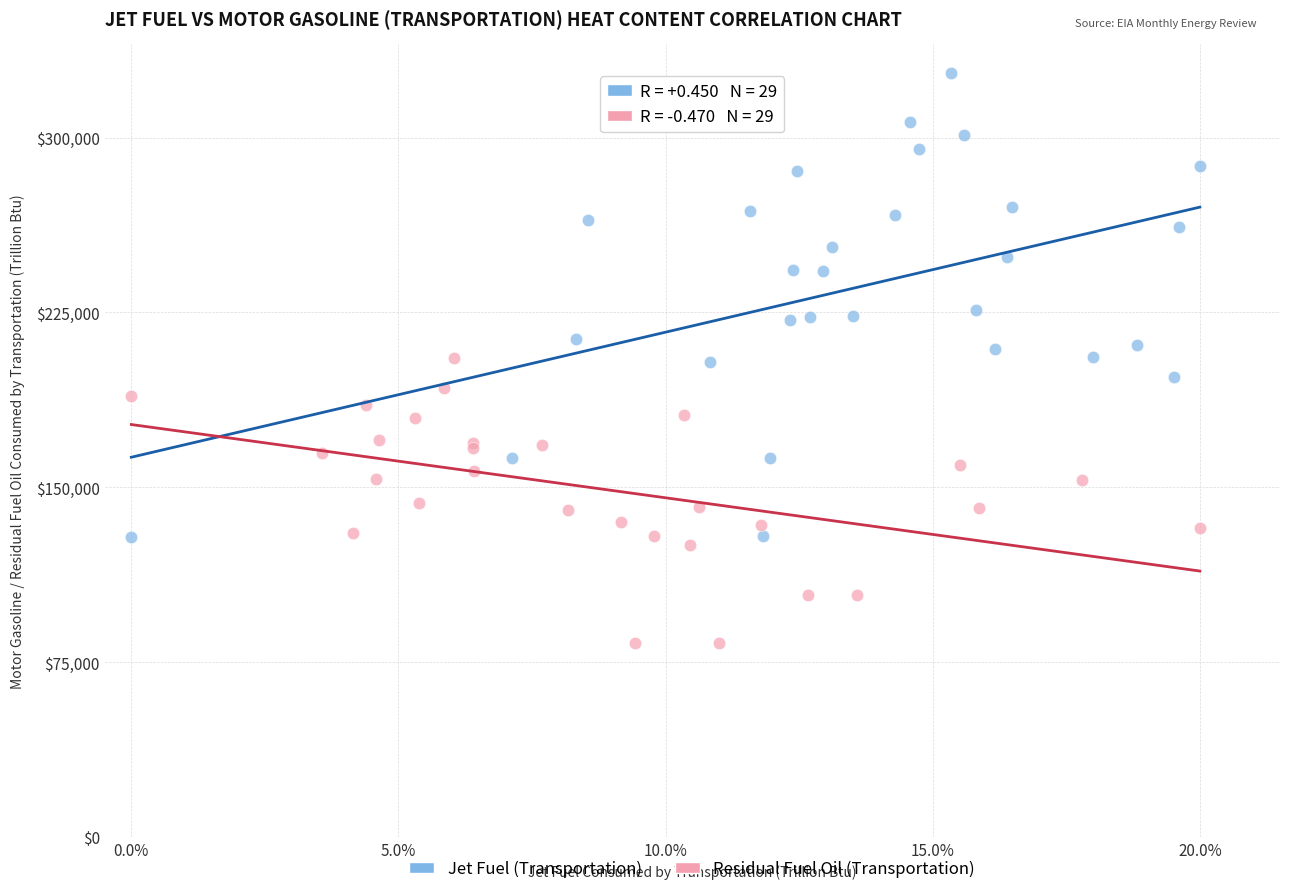

What are all the series names shown in the legend?

Jet Fuel (Transportation), Residual Fuel Oil (Transportation)